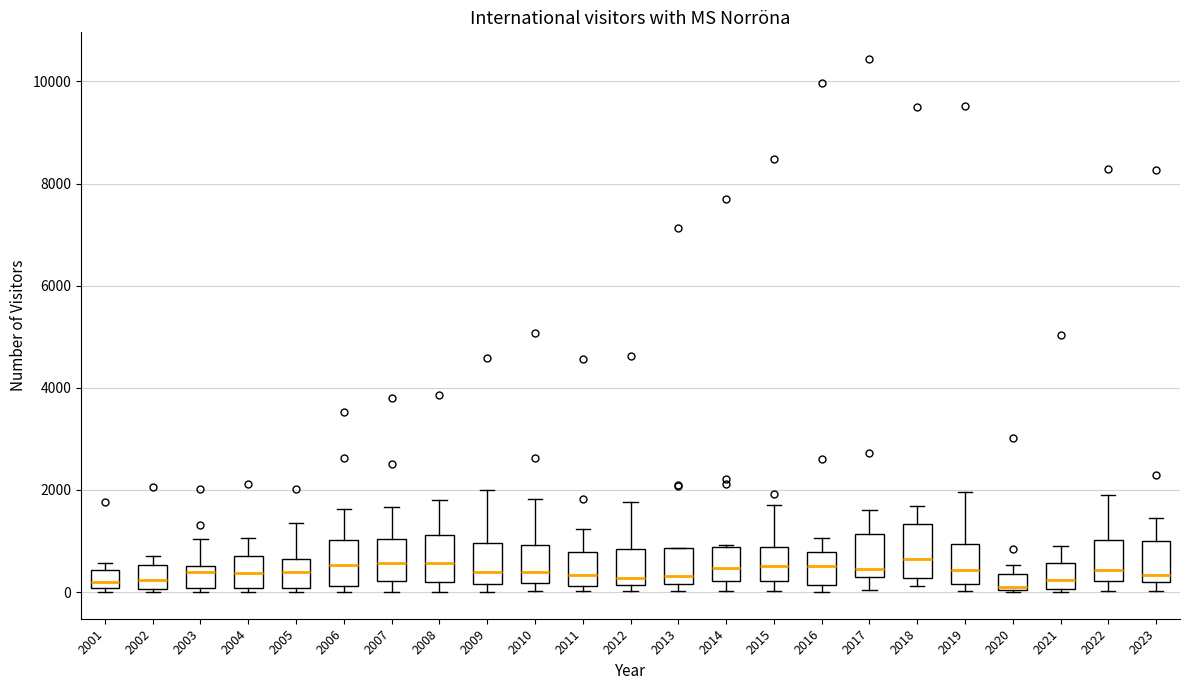

Reading left to right, transcribe this box plot: for each box, give where its median line is, the range the box spans, and where its two whiskers end, as read against the y-axis. The values are not printed on the chart, so give them approximately, as read against the axis.

2001: median 200, box 0 to 400, whiskers 0 (just below the box's lower edge) to 600
2002: median 200, box 0 to 600, whiskers 0 (just below the box's lower edge) to 800
2003: median 400, box 0 to 600, whiskers 0 (just below the box's lower edge) to 1000
2004: median 400, box 0 to 800, whiskers 0 (just below the box's lower edge) to 1000
2005: median 400, box 0 to 600, whiskers 0 (just below the box's lower edge) to 1400
2006: median 600, box 200 to 1000, whiskers 0 to 1600
2007: median 600, box 200 to 1000, whiskers 0 to 1600
2008: median 600, box 200 to 1200, whiskers 0 to 1800
2009: median 400, box 200 to 1000, whiskers 0 to 2000
2010: median 400, box 200 to 1000, whiskers 0 to 1800
2011: median 400, box 200 to 800, whiskers 0 to 1200
2012: median 200 (just above the box's lower edge), box 200 to 800, whiskers 0 to 1800
2013: median 400, box 200 to 800, whiskers 0 to 800
2014: median 400, box 200 to 800, whiskers 0 to 1000
2015: median 600, box 200 to 800, whiskers 0 to 1800
2016: median 600, box 200 to 800, whiskers 0 to 1000
2017: median 400 (just above the box's lower edge), box 400 to 1200, whiskers 0 to 1600
2018: median 600, box 200 to 1400, whiskers 200 (just below the box's lower edge) to 1600
2019: median 400, box 200 to 1000, whiskers 0 to 2000
2020: median 200, box 0 to 400, whiskers 0 to 600
2021: median 200, box 0 to 600, whiskers 0 to 800
2022: median 400, box 200 to 1000, whiskers 0 to 2000
2023: median 400, box 200 to 1000, whiskers 0 to 1400